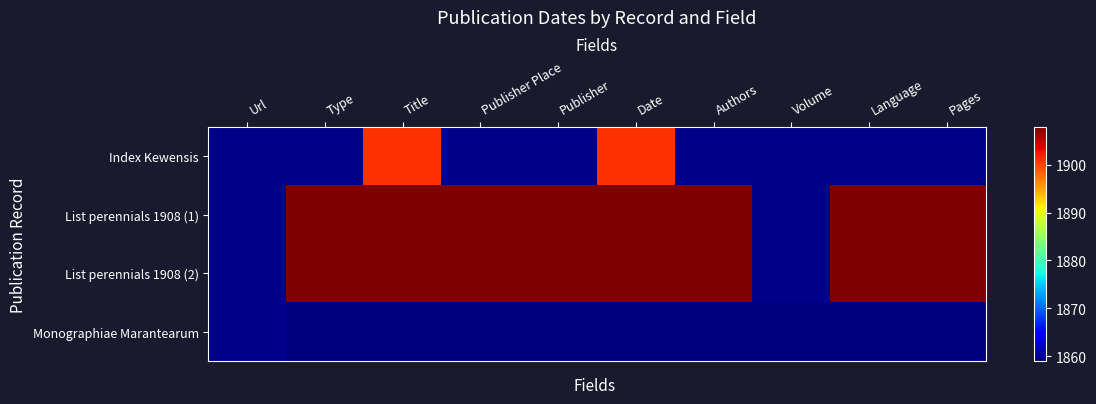

True or false: List perennials 1908 (1) has a value of 3302.6 at Date.

False